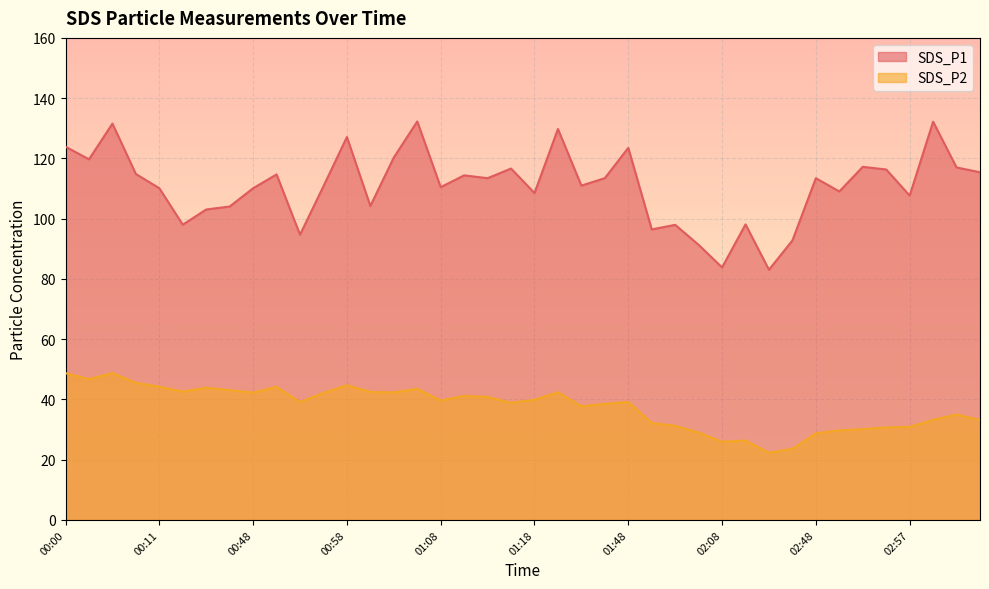

Which series has the widest spread of values?

SDS_P1